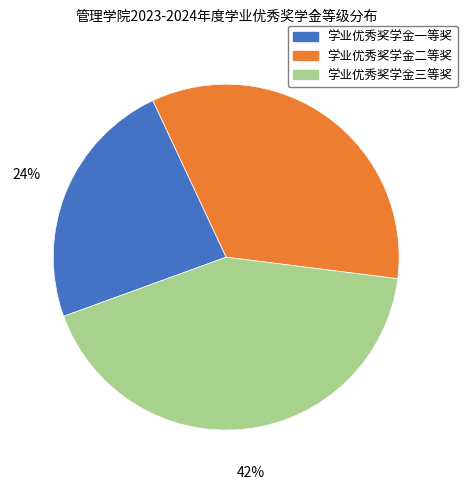

Is there a majority slice in this chart?

No